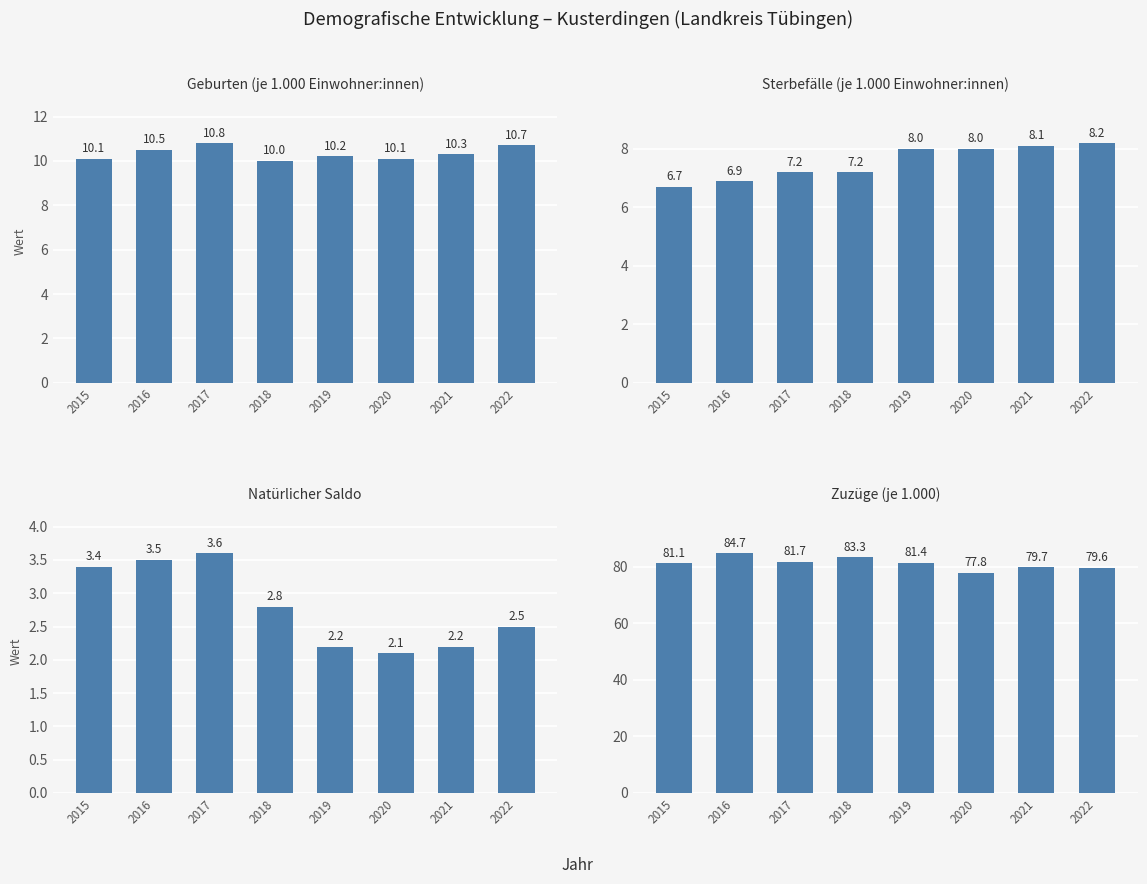

How many values in the Zuzüge (je 1.000) series are below 81?

3